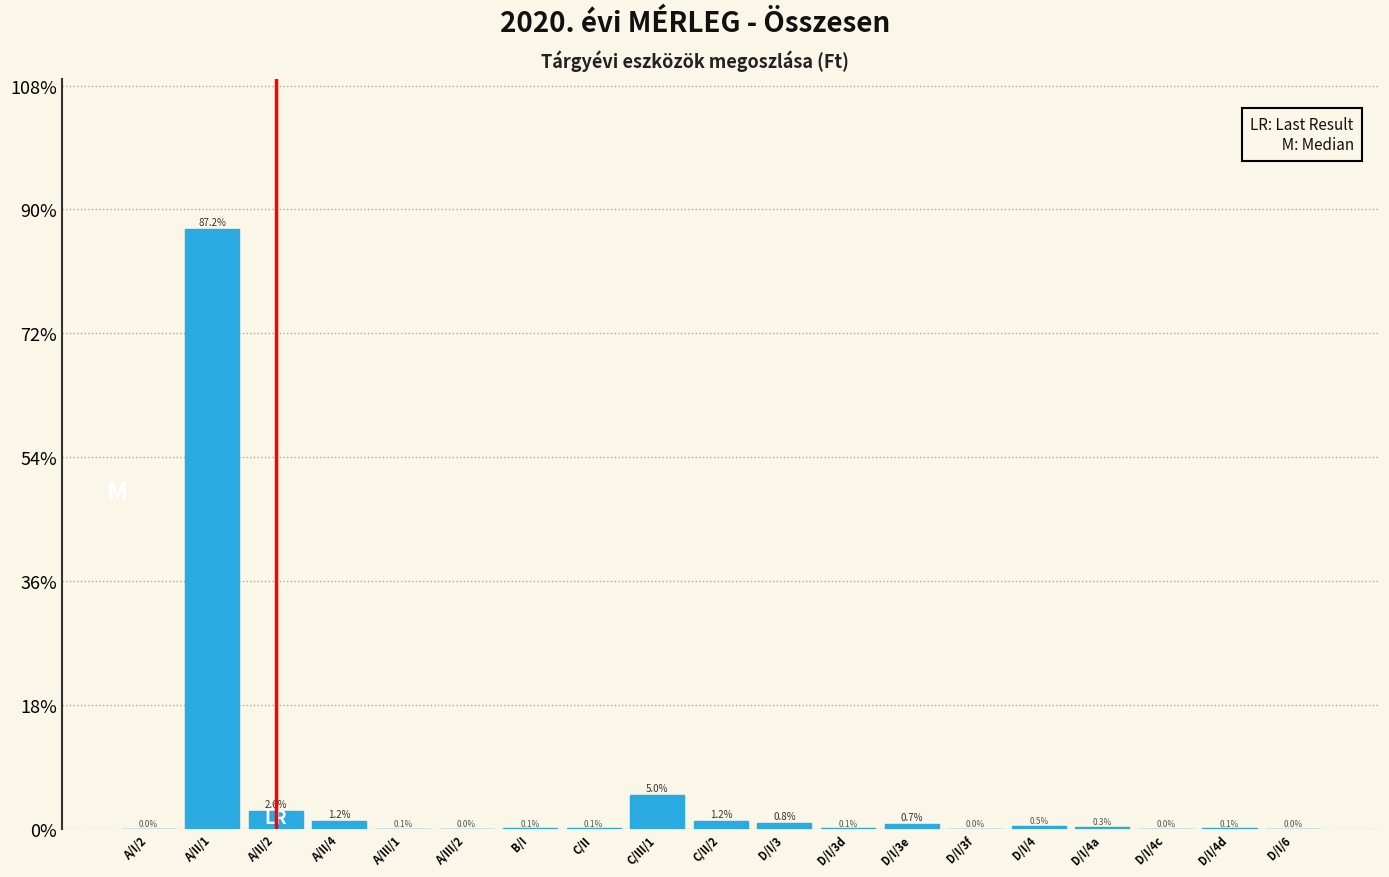

Which category has the highest value across all series?

A/II/1